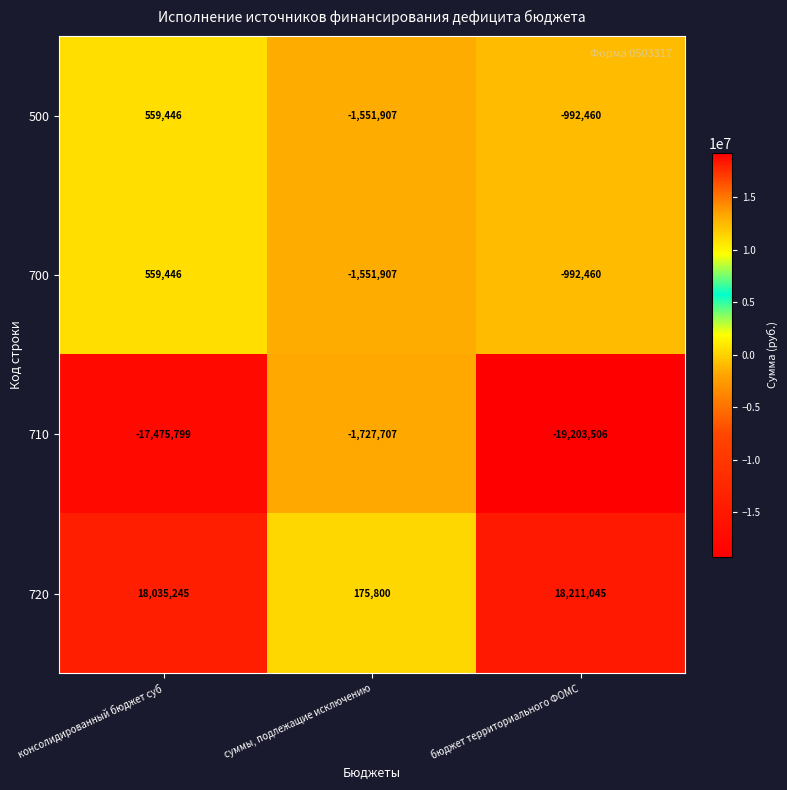

Count the number of categories in the chart.

3